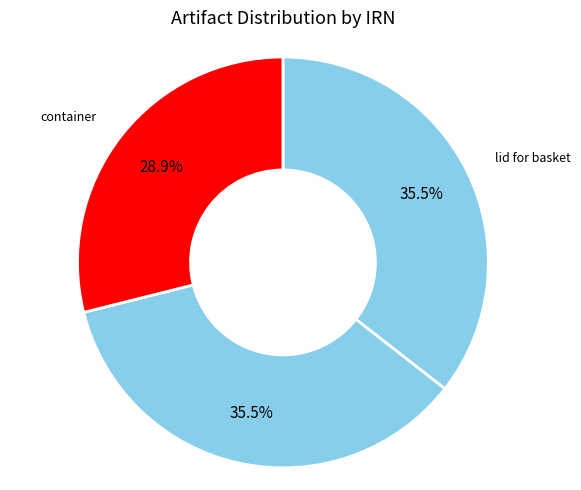

How many segments does this pie chart have?

3